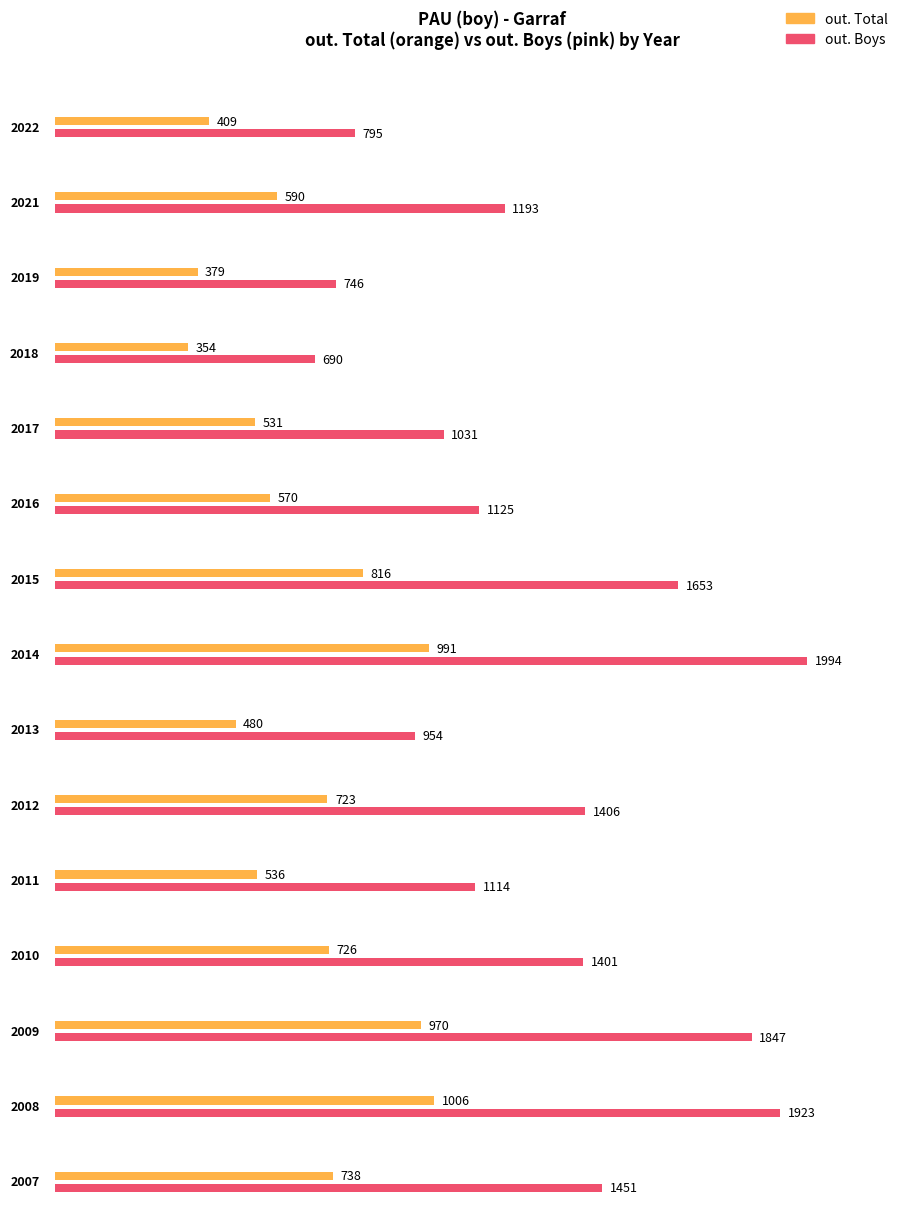

Which series changed the most between 2018 and 2009?

out. Boys